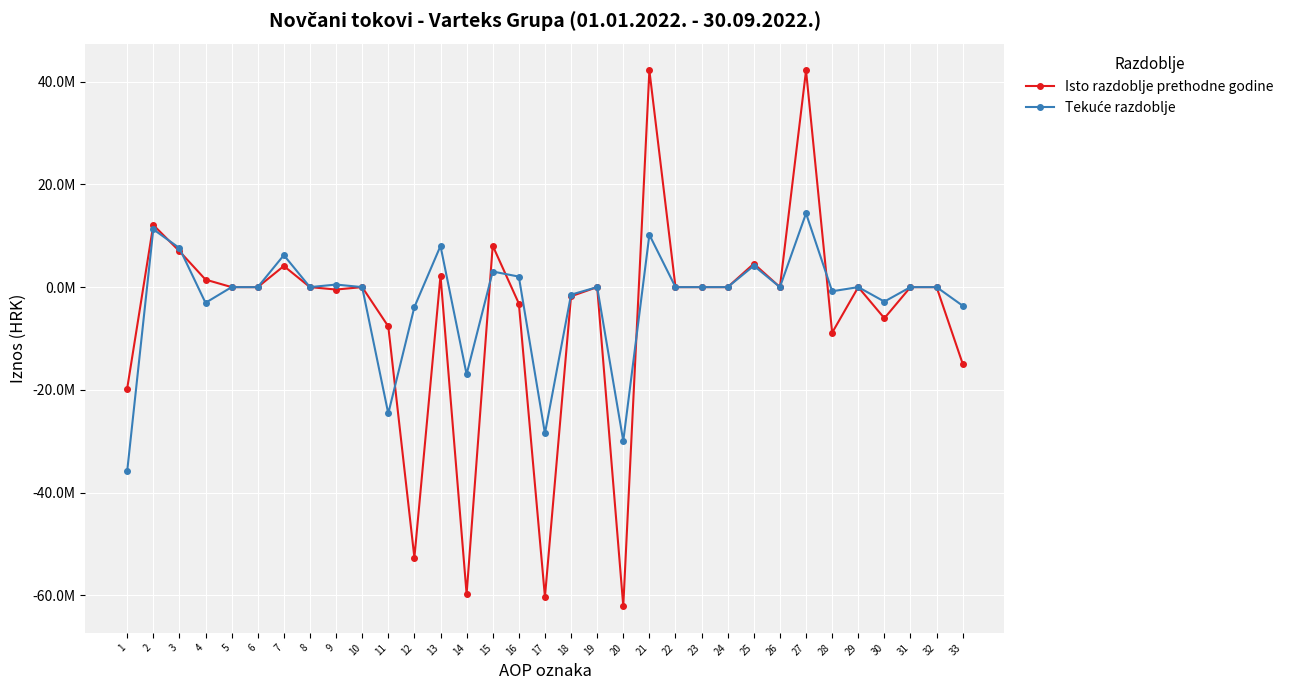

Where is the first local minimum for Tekuće razdoblje?

4